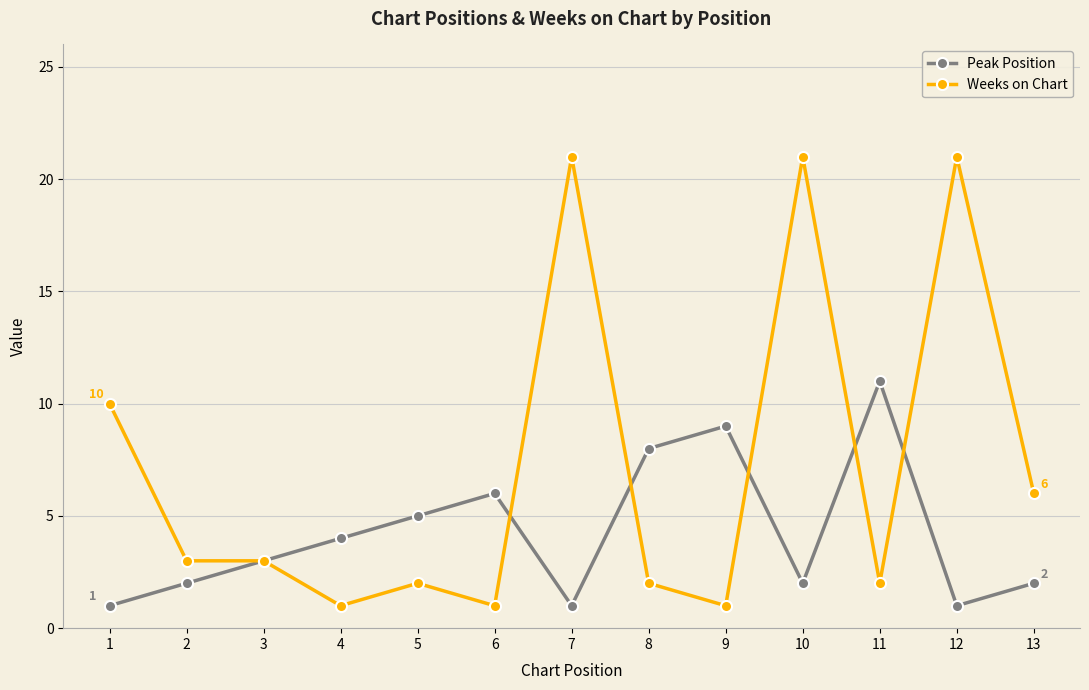

What is the average value of the Peak Position series?

4